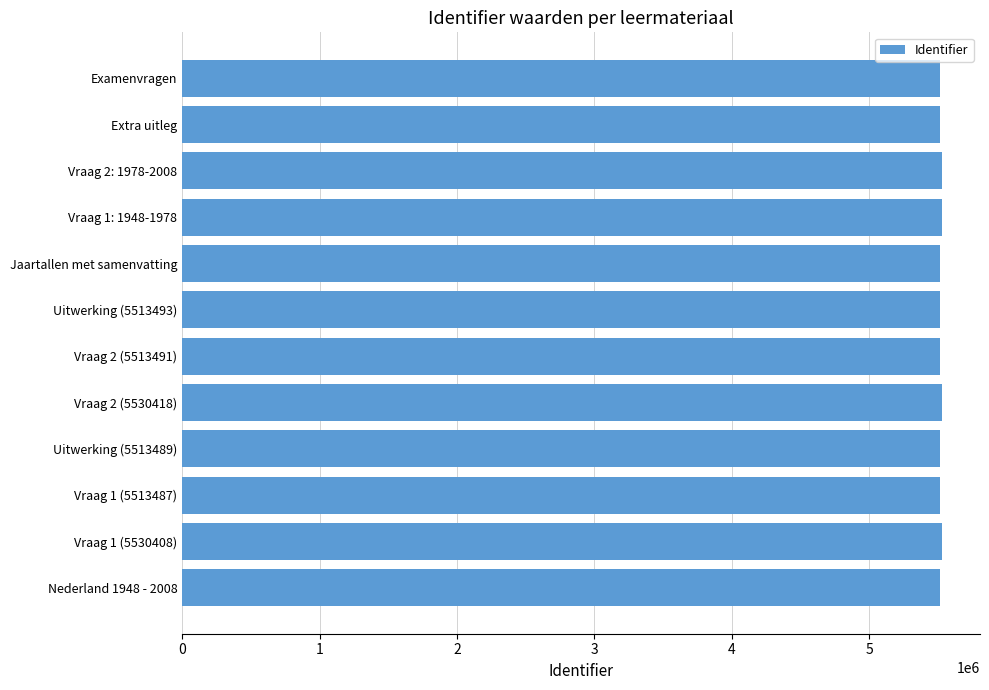

The chart shows a value of 5513505 at Examenvragen. True or false?

True